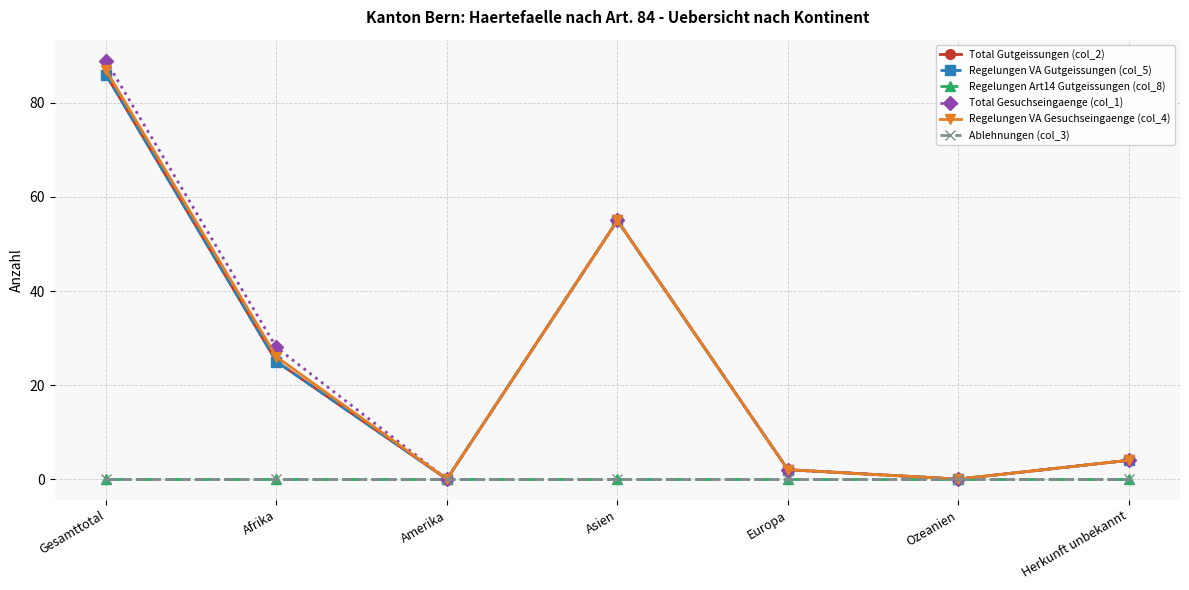

At which label is Total Gesuchseingaenge (col_1) closest to 44?

Asien